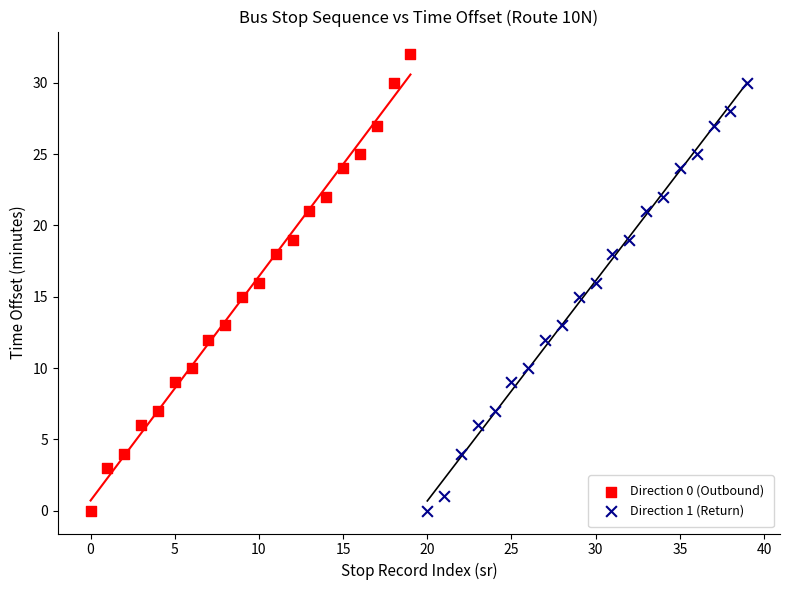

Which series reaches the maximum Y coordinate?

Direction 0 (Outbound)